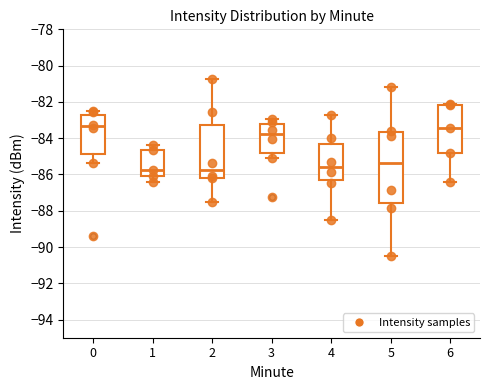

Where does the median line of the box at x = 5 sit on the y-axis? The values are not printed on the chart, so give them approximately, as read against the axis.

-85.4